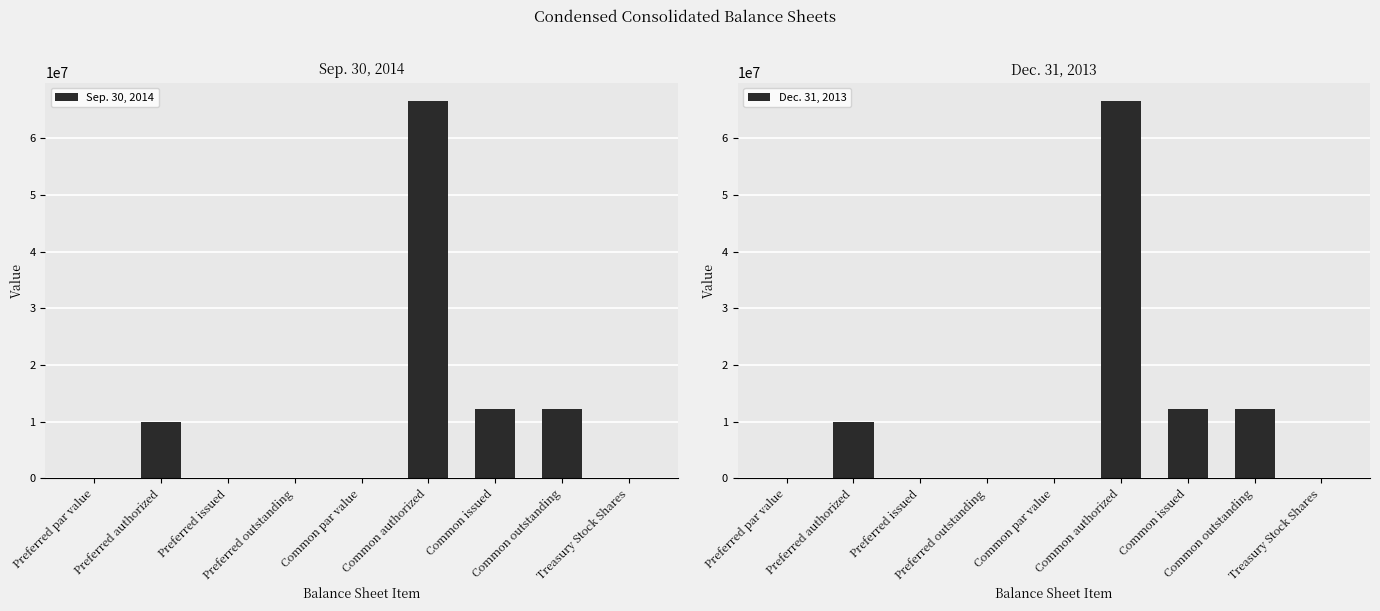

What is the difference between the second highest and second lowest values in the Sep. 30, 2014 series?

12304649.0